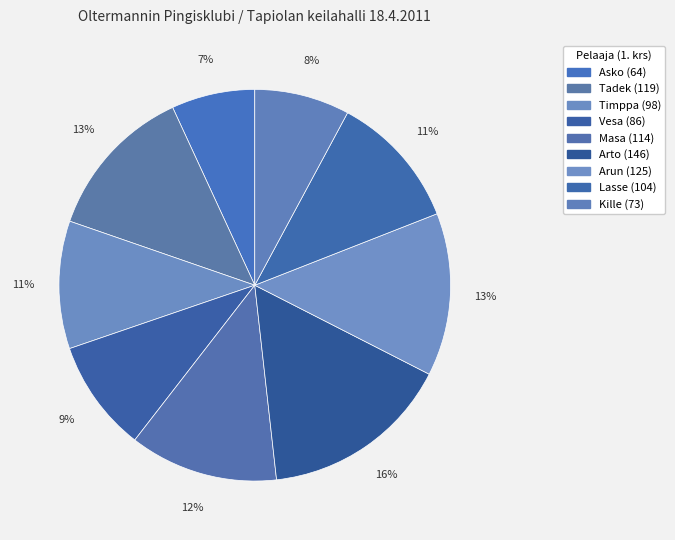

What is the total percentage of Timppa and Masa?

22.8%